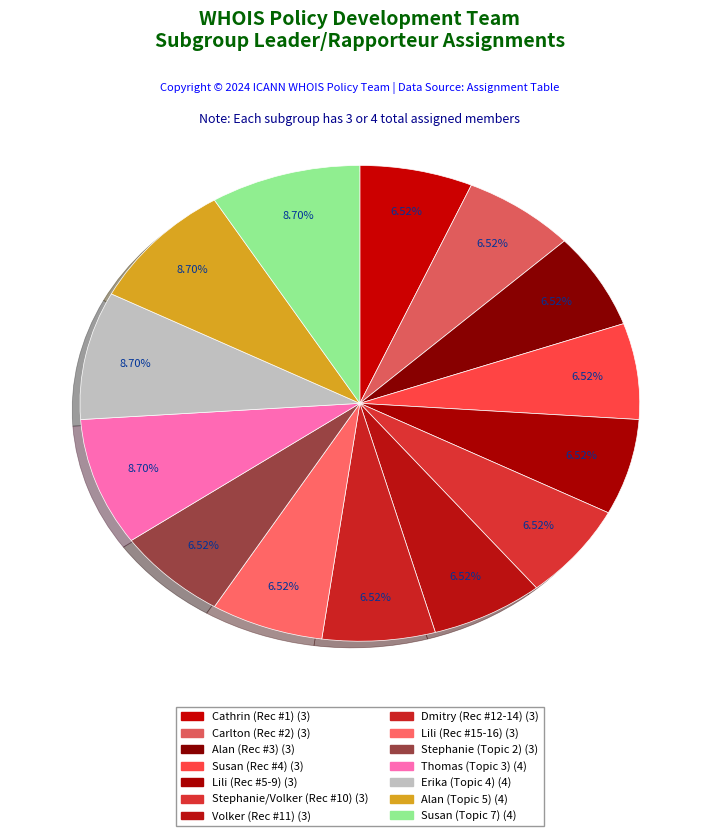

How many slices are in this pie chart?

14